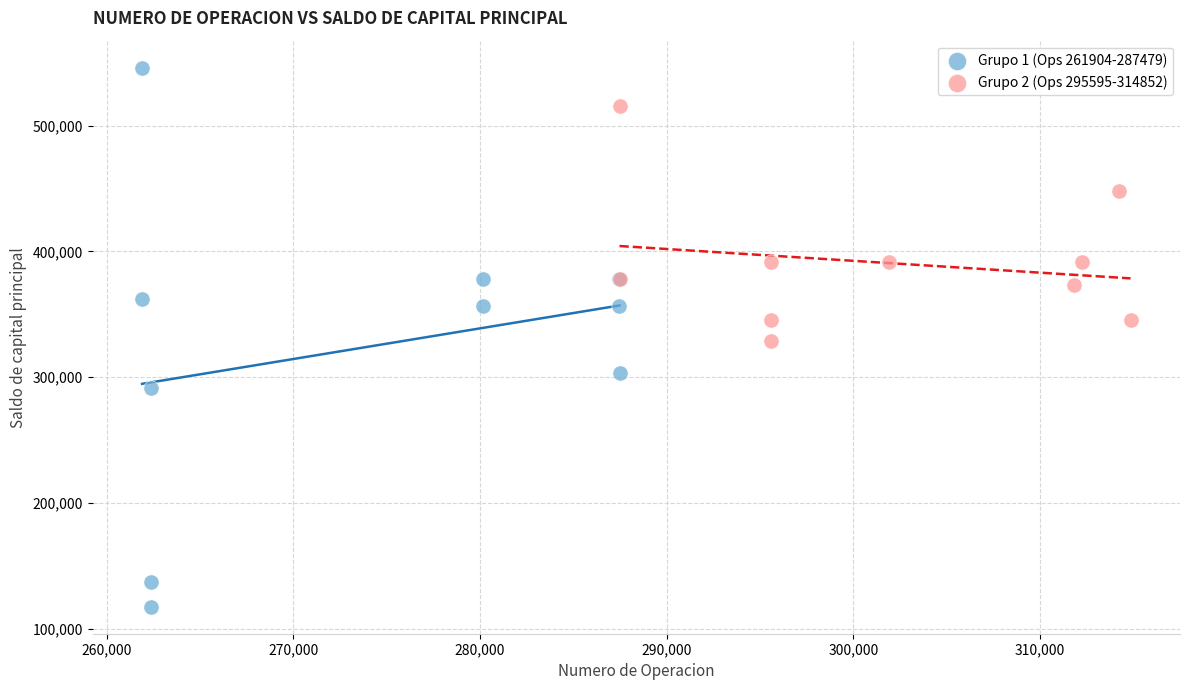

Which series contains the lowest Y value?

Grupo 1 (Ops 261904-287479)